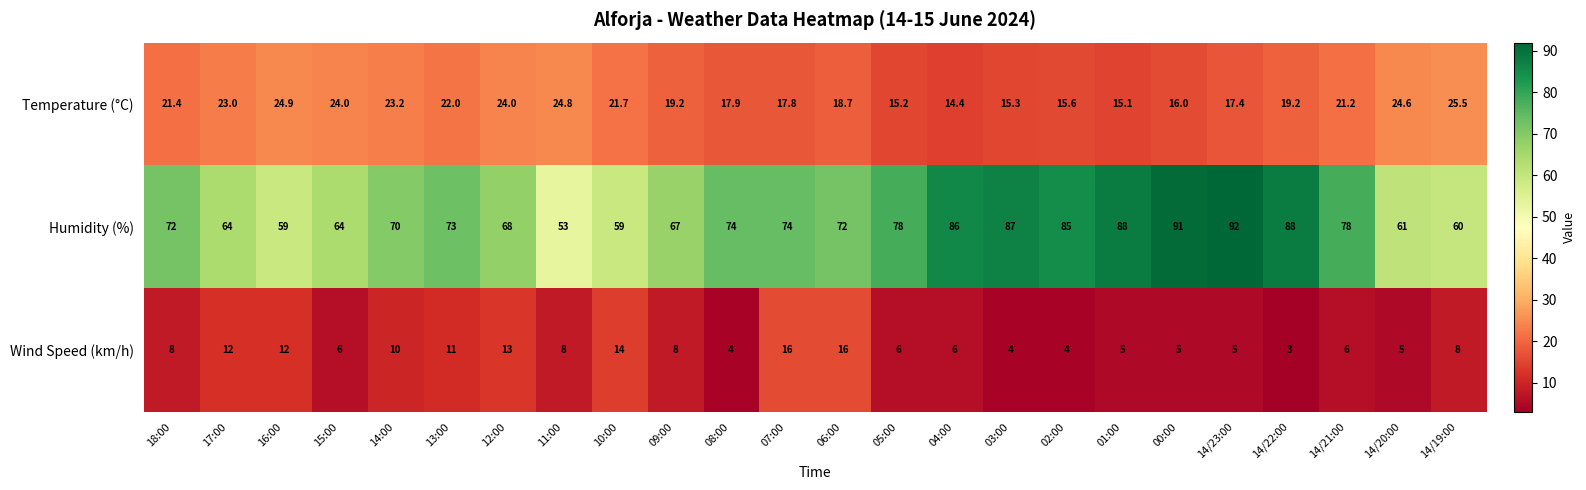

At which category is the sum across all series the highest?

14/23:00